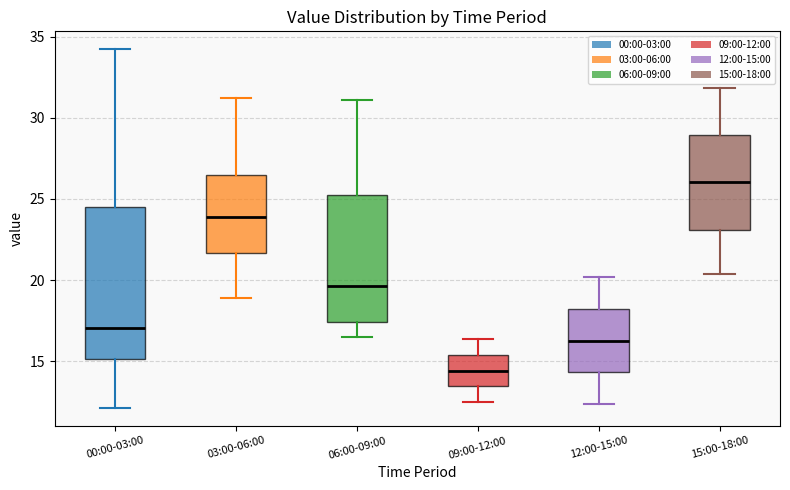

Comparing the boxes themselves (not the whiskers), which one is the tallest?

00:00-03:00